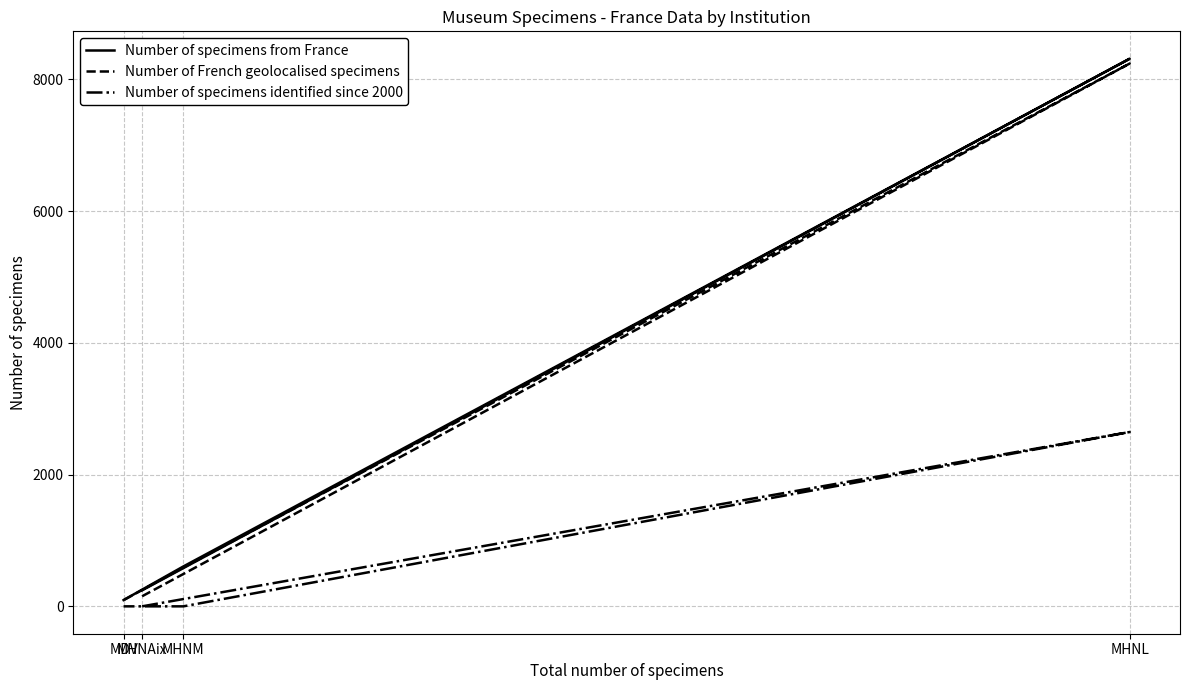

True or false: Number of specimens from France and Number of French geolocalised specimens intersect in this chart.

False